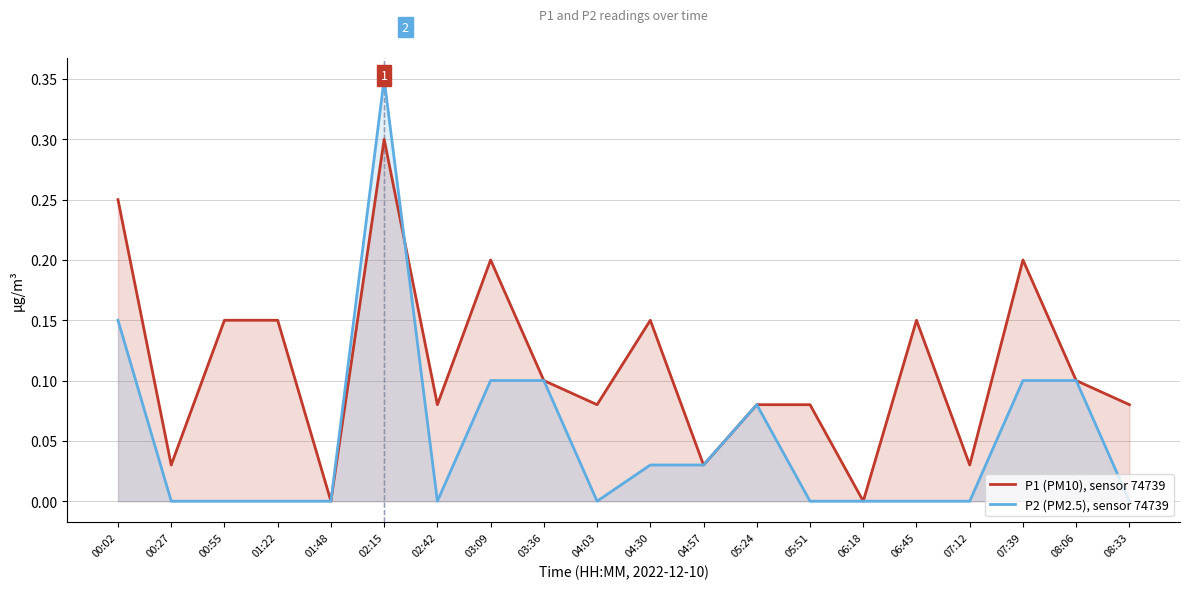

Rank the categories by P2 (PM2.5), sensor 74739 value from highest to lowest.

02:15, 00:02, 03:09, 03:36, 07:39, 08:06, 05:24, 04:30, 04:57, 00:27, 00:55, 01:22, 01:48, 02:42, 04:03, 05:51, 06:18, 06:45, 07:12, 08:33